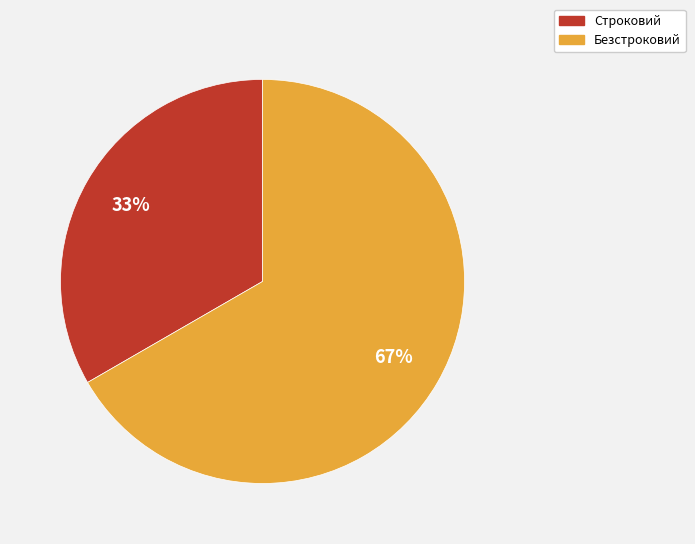

To the nearest percent, what is the combined percentage of Строковий and Безстроковий?

100%